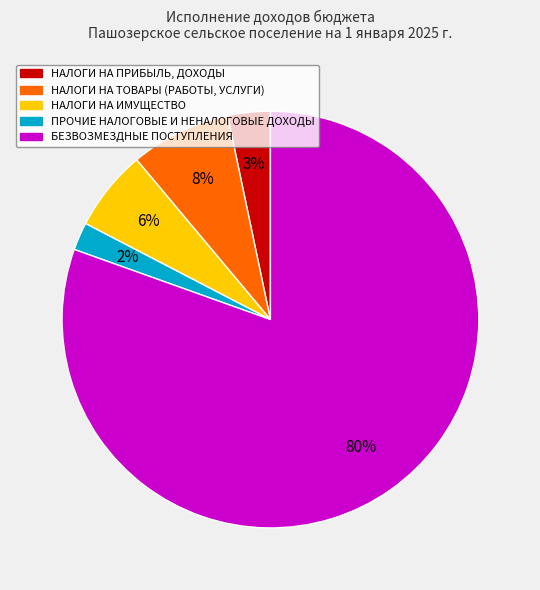

What is the largest slice in the pie chart?

БЕЗВОЗМЕЗДНЫЕ ПОСТУПЛЕНИЯ